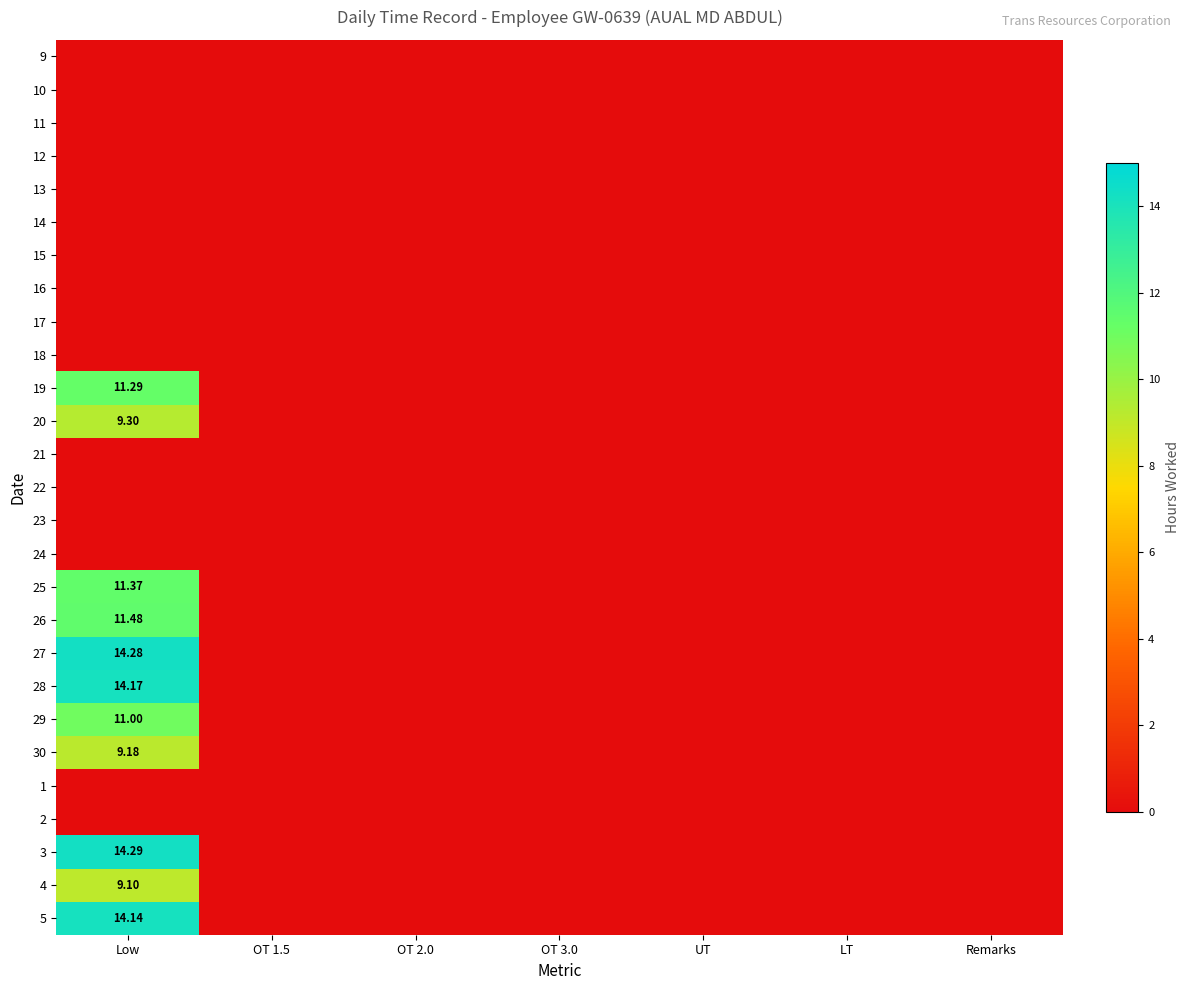

Which series changed the most between OT 1.5 and OT 3.0?

9